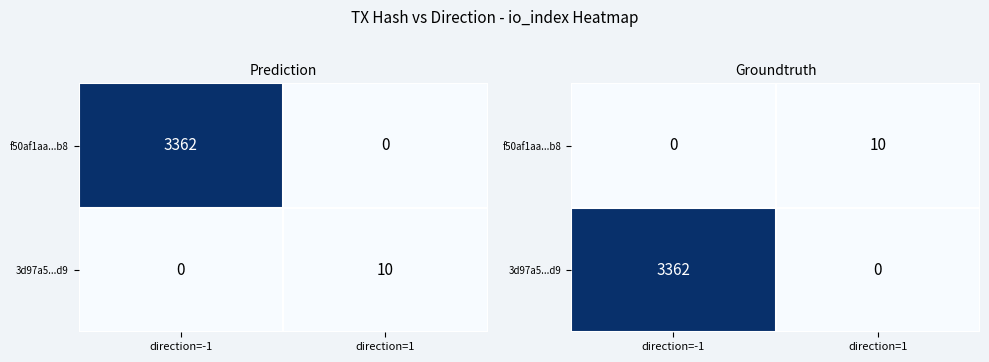

At how many categories does at least one series exceed 2081?

1